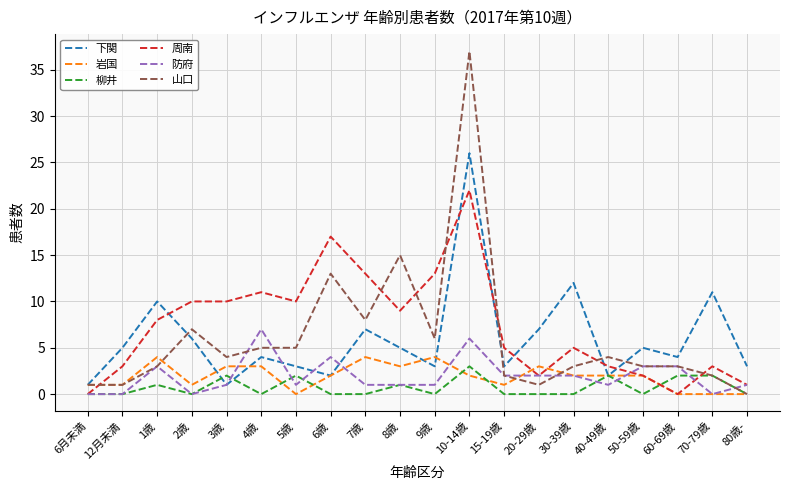

Which category has the highest value in the 周南 series?

10-14歳